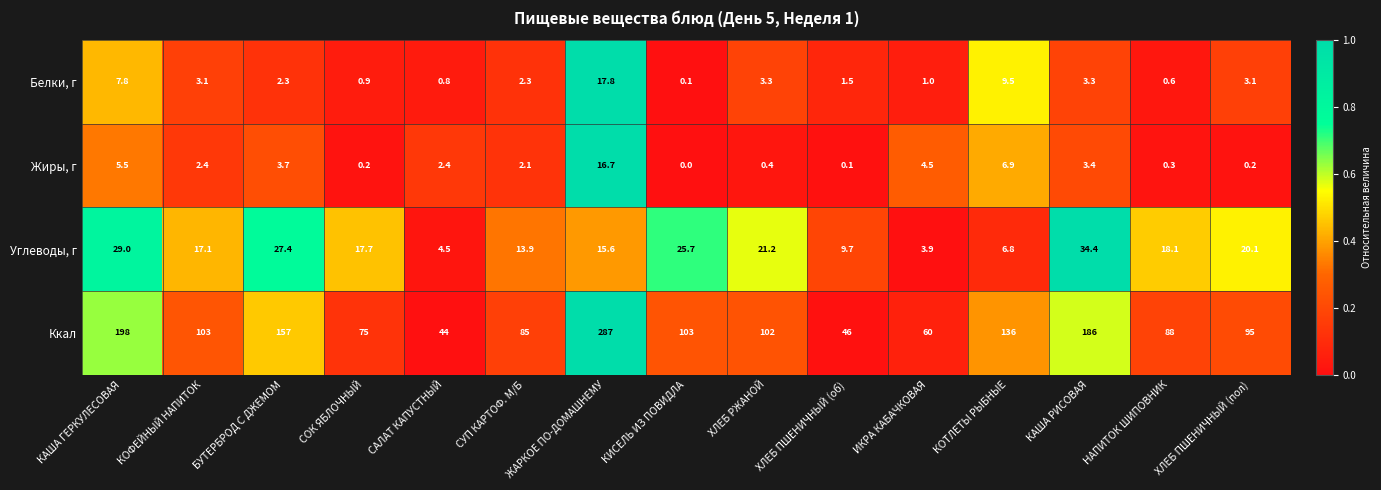

What is the total value across all series at НАПИТОК ШИПОВНИК?

107.0